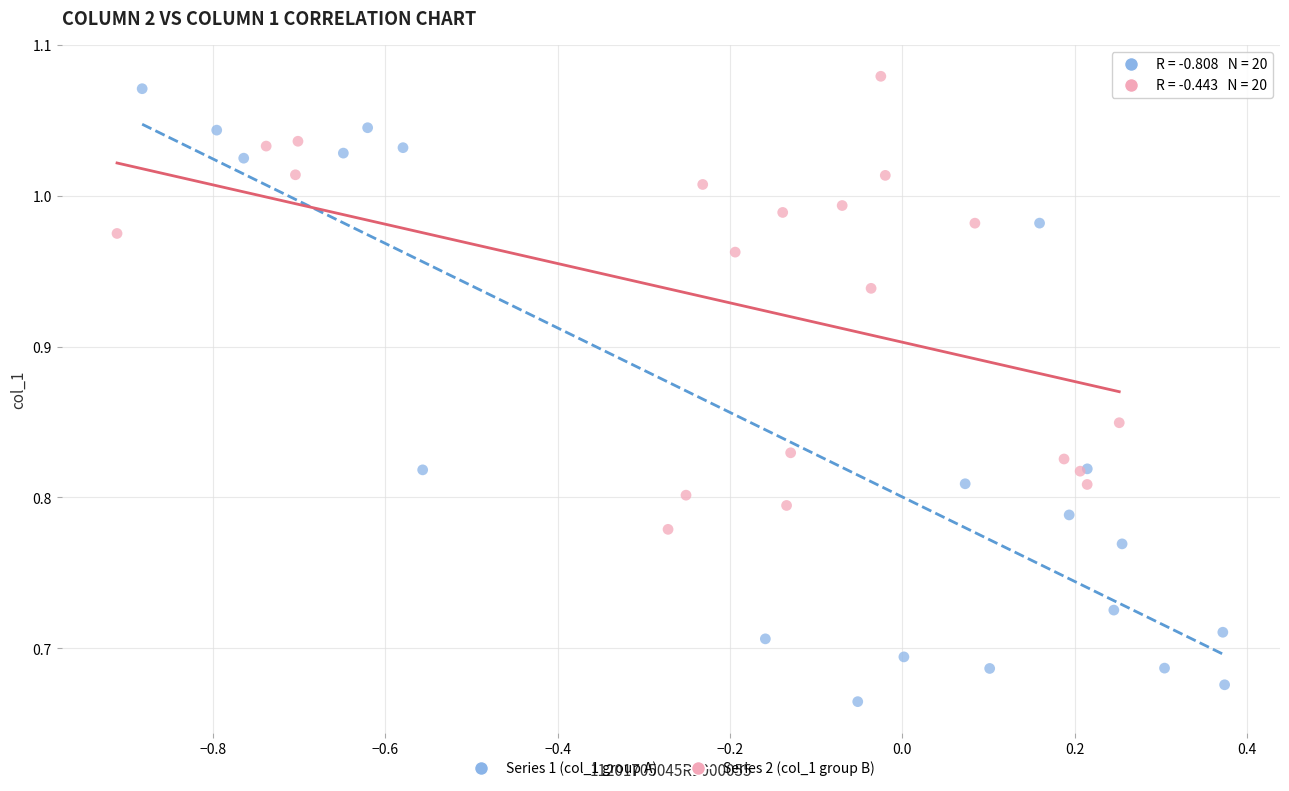

Which series reaches the minimum Y coordinate?

Series 1 (col_1 group A)